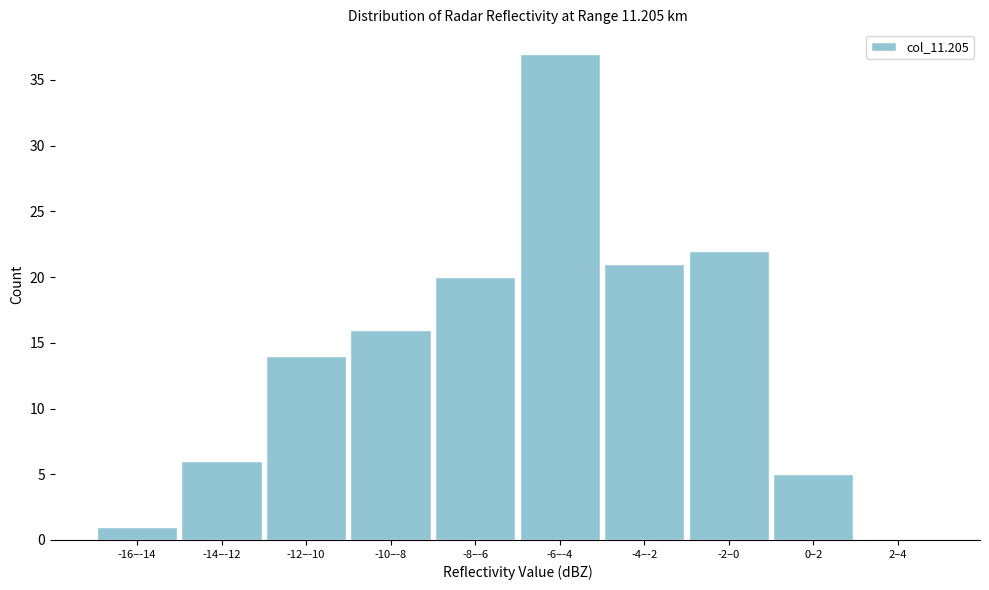

Reading left to right, list all the values displayed in this chart.

-16–-14=1	-14–-12=6	-12–-10=14	-10–-8=16	-8–-6=20	-6–-4=37	-4–-2=21	-2–0=22	0–2=5	2–4=0